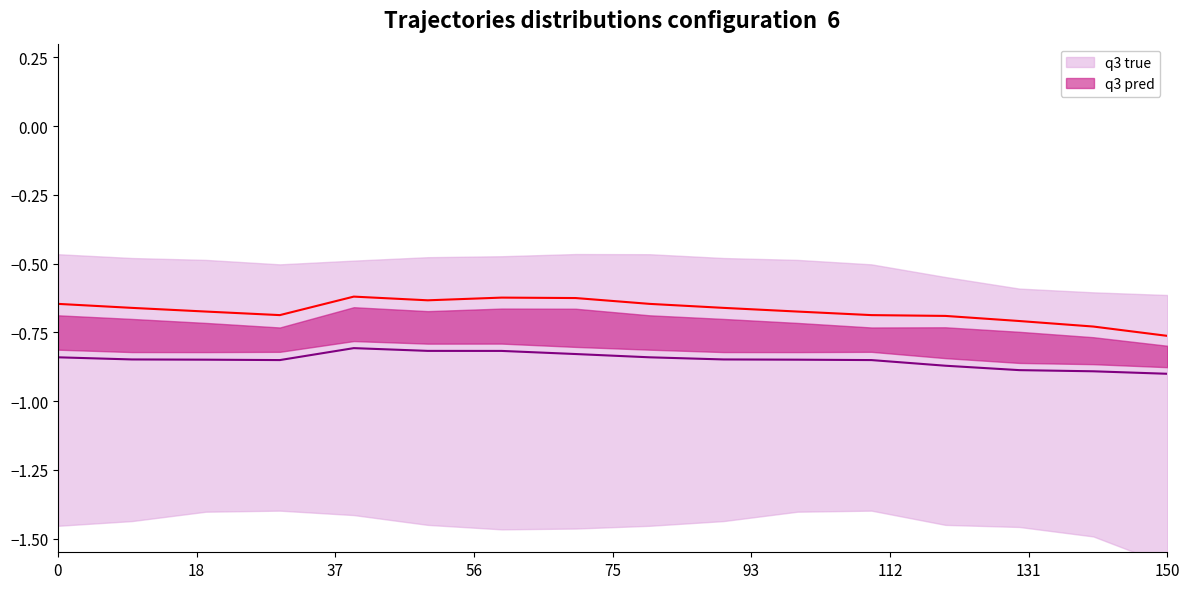

True or false: q3 true has a value of -0.9 at 150.

True